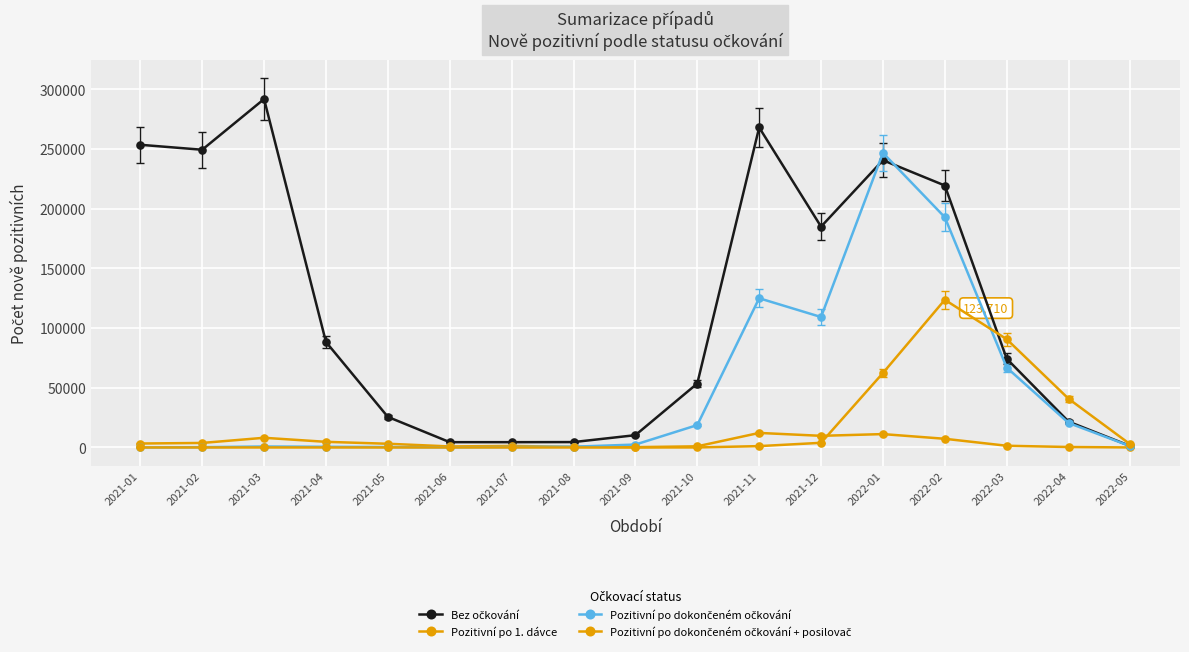

What is the label of the 17th point from the right?

2021-01